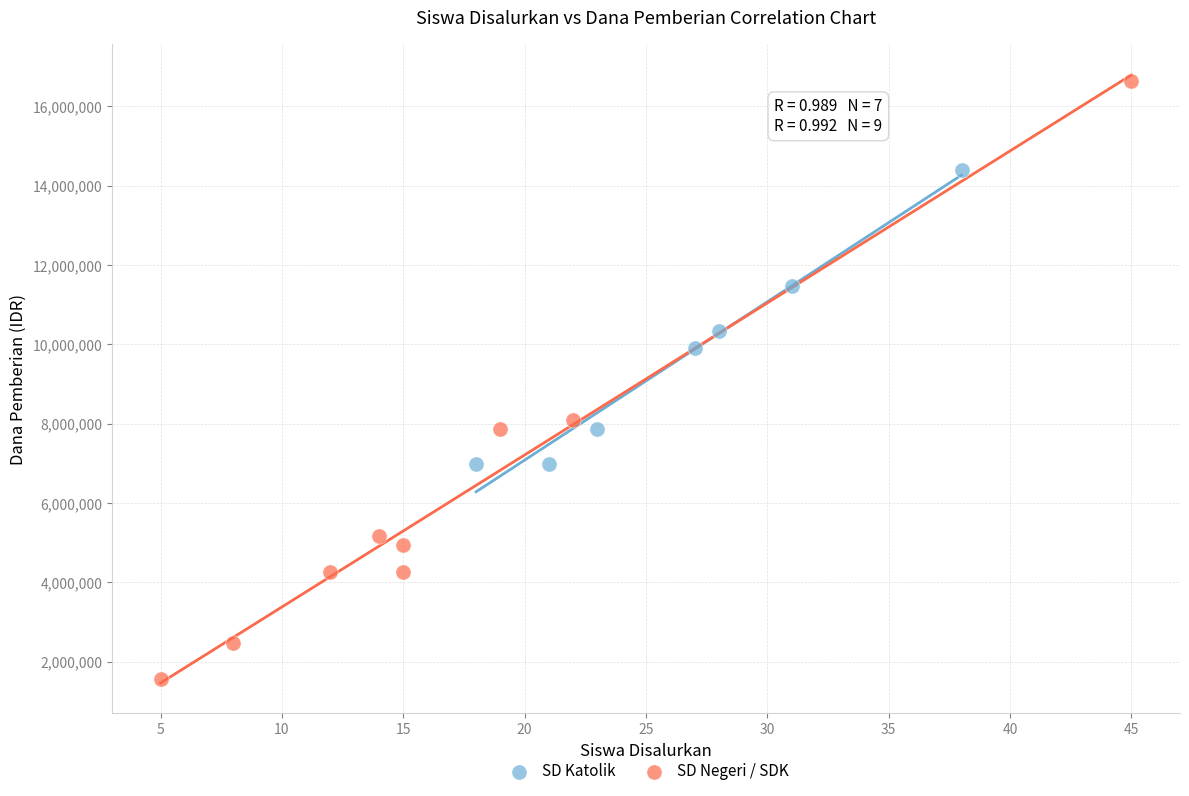

Which series reaches the minimum Y coordinate?

SD Negeri / SDK